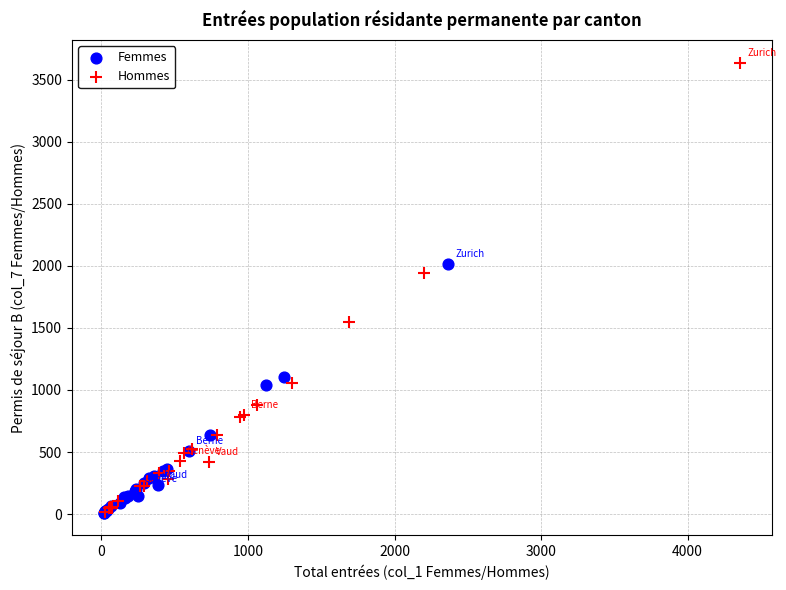

Which series has the widest spread of Y values?

Hommes